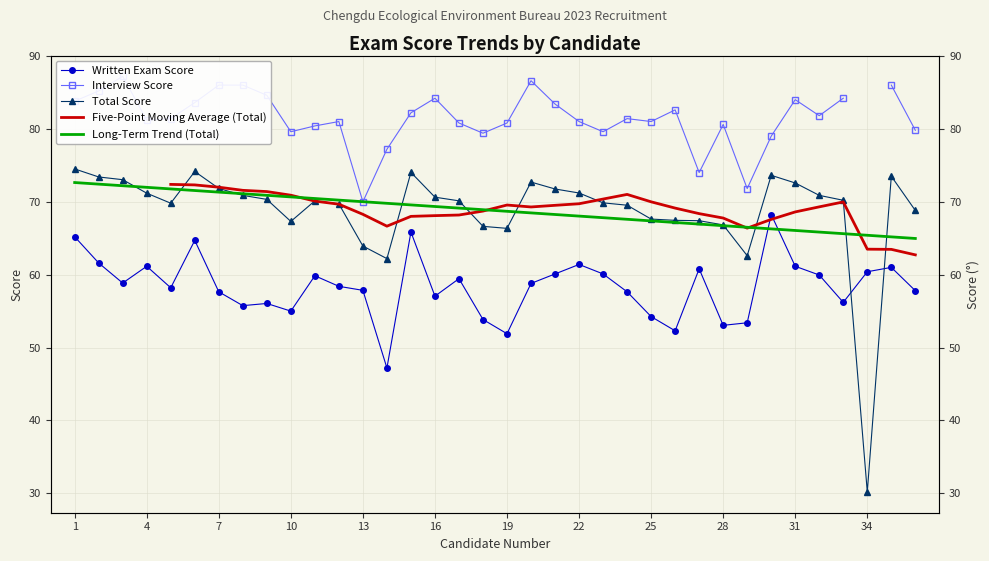

At which label does Interview Score first exceed 81?

1